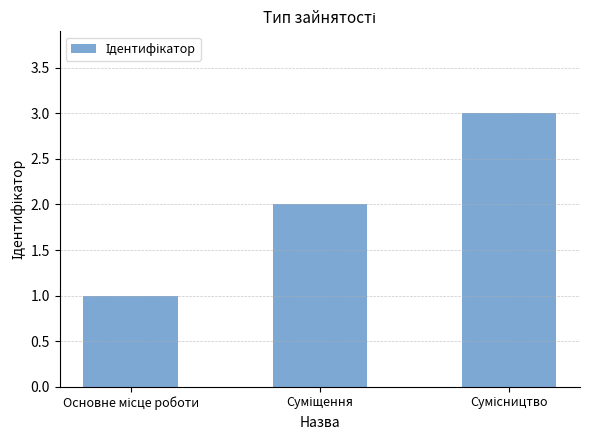

What is the sum of all values?

6